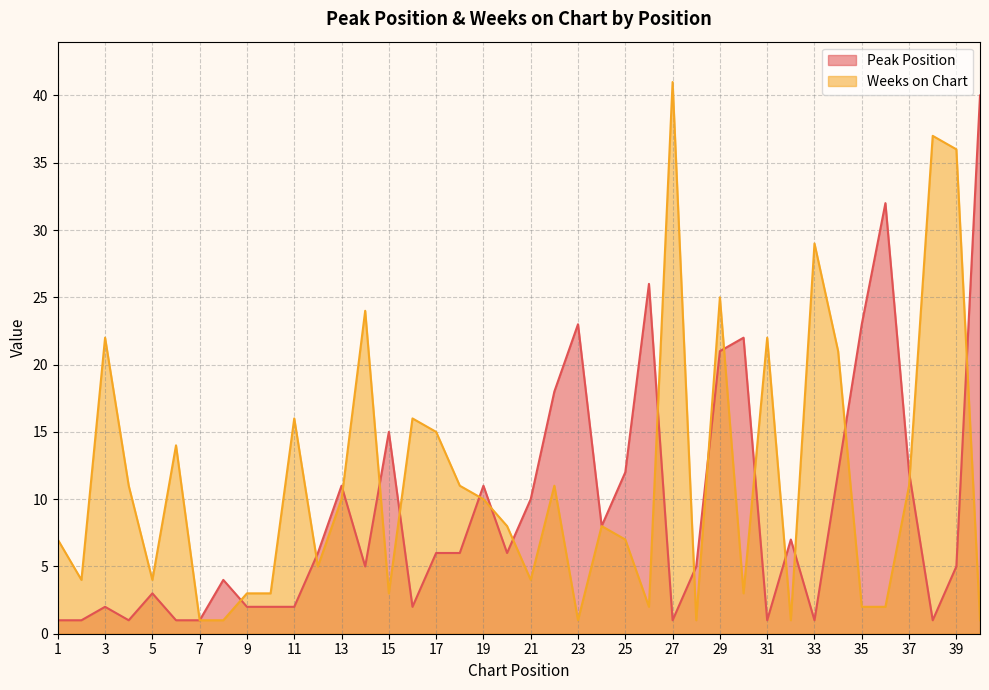

At how many categories does at least one series exceed 12?

21